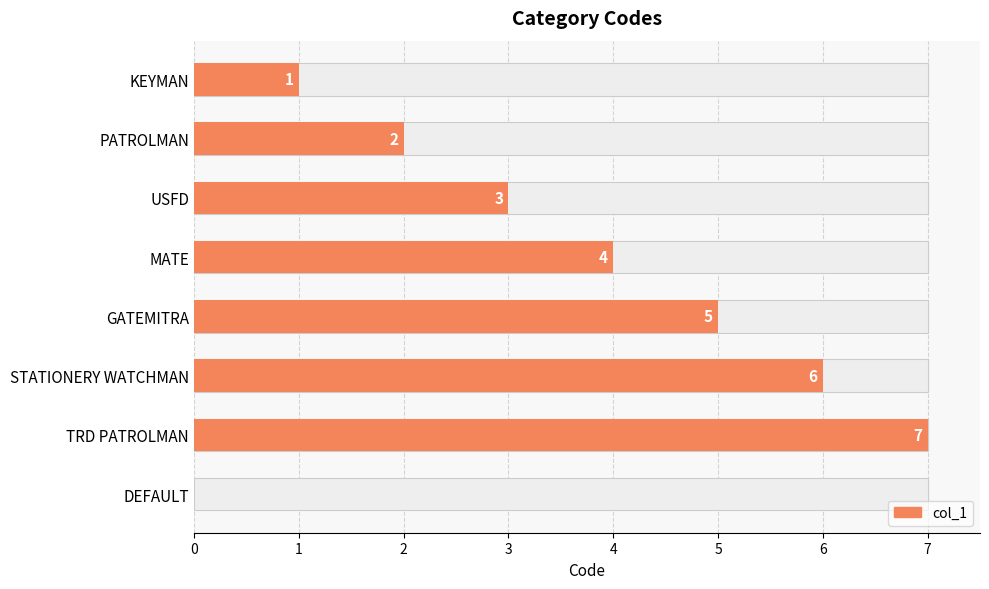

True or false: the data shows 1 at MATE.

False